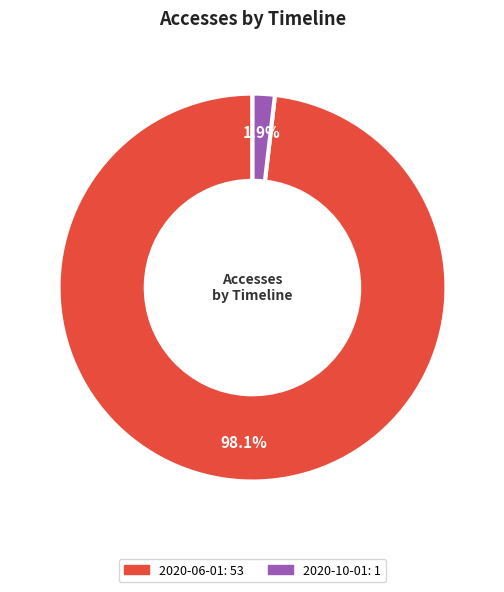

Count the number of slices in the pie.

2